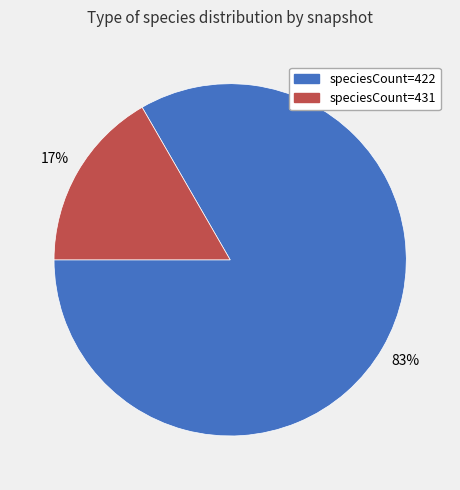

Does any single category account for the majority?

Yes